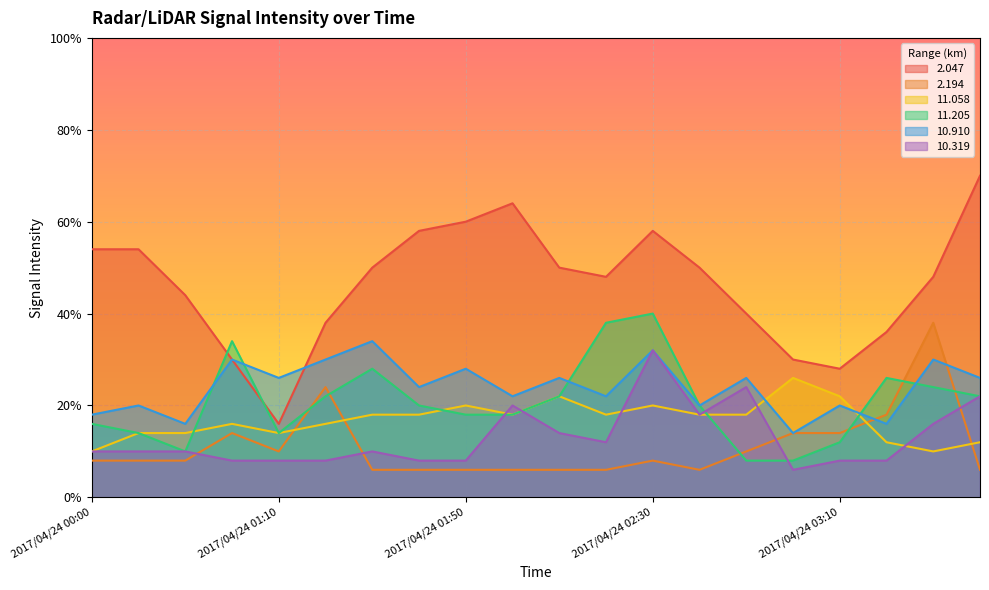

True or false:  11.058 has a value of 1.2 at 2017/04/24 02:50.

False